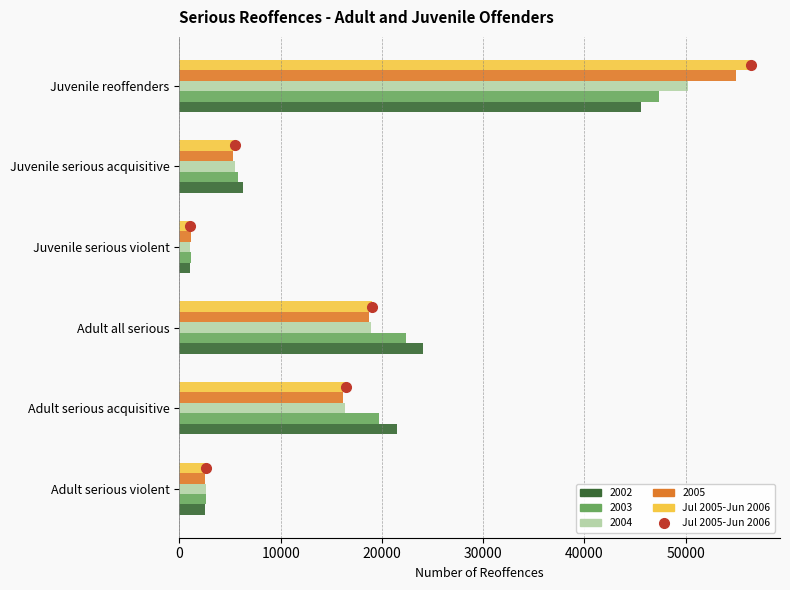

Which series changed the most between Adult serious violent and Adult all serious?

2002